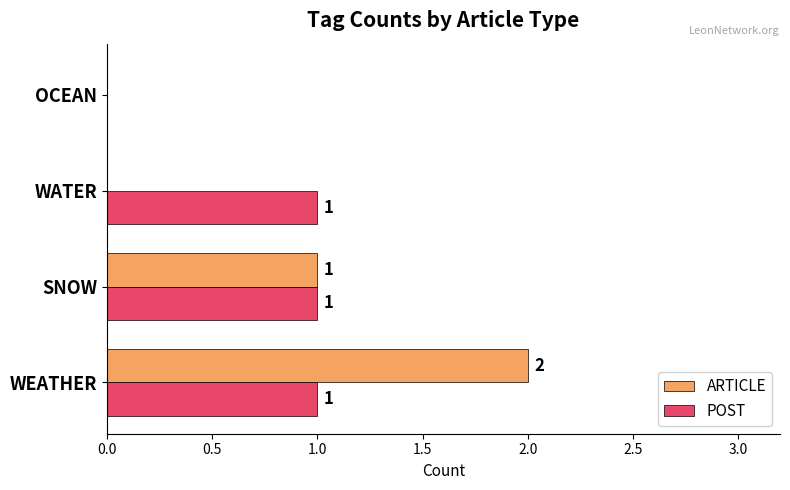

What is the sum of all POST values?

3